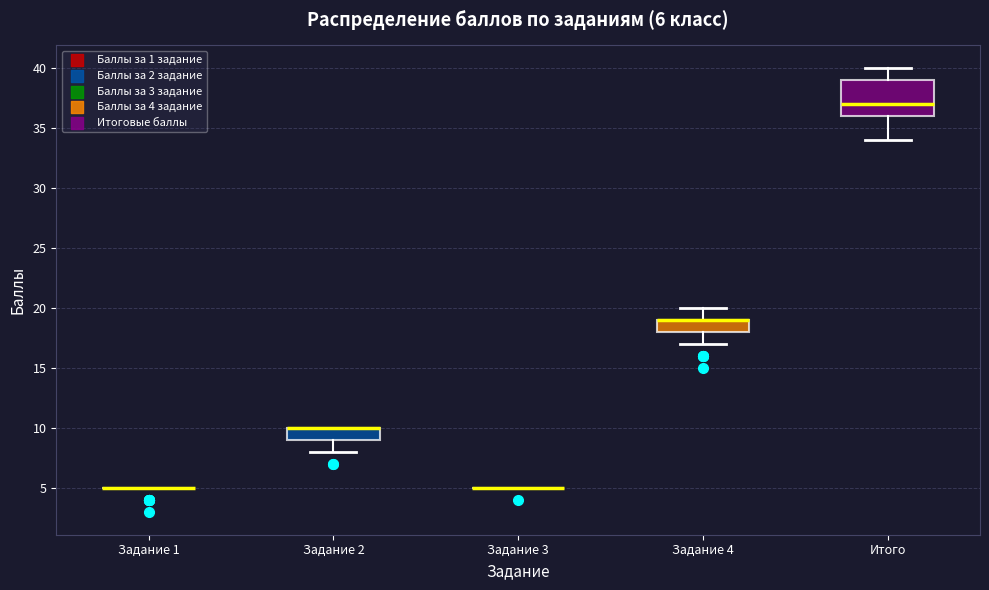

Which box is the tallest, from its lower edge to its upper edge?

Итого